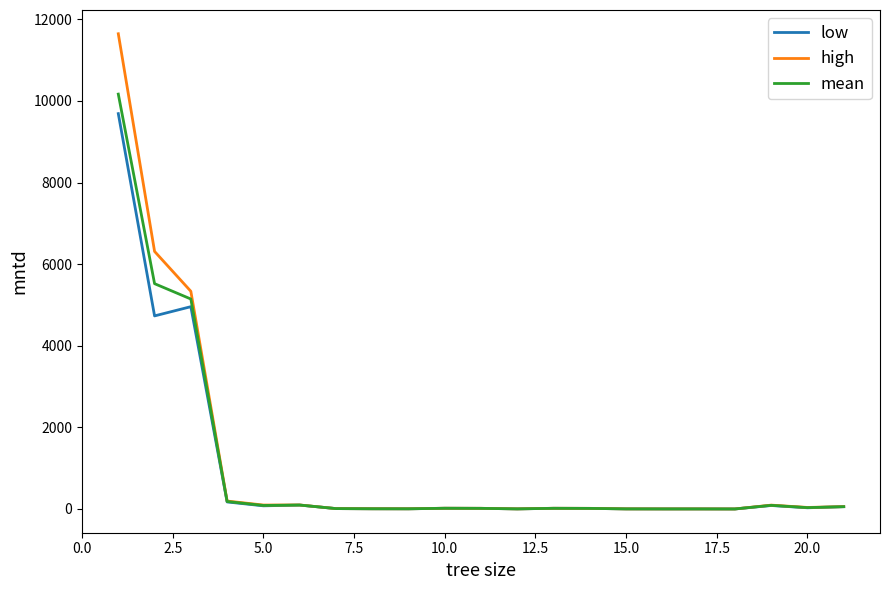

Which series has the widest spread of values?

high